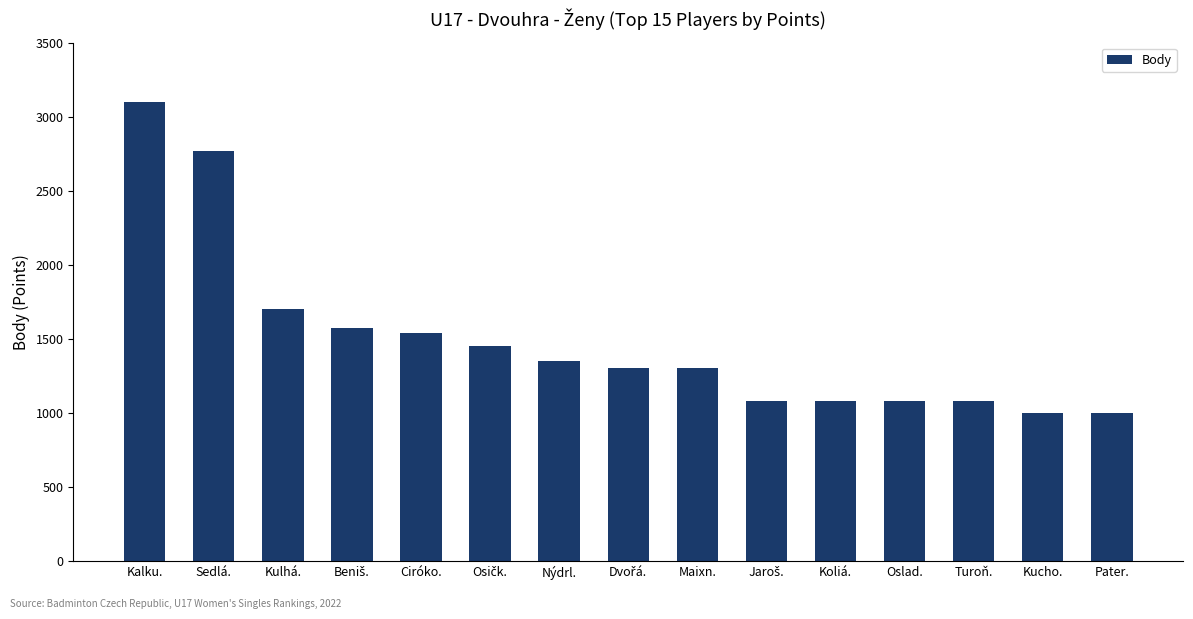

Reading left to right, extract all data points from this chart.

3100	2770	1700	1570	1540	1450	1350	1300	1300	1080	1080	1080	1080	1000	1000